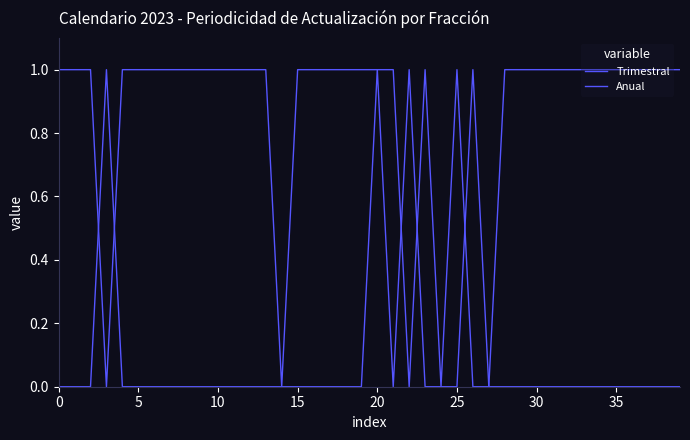

How many lines are shown in the chart?

2